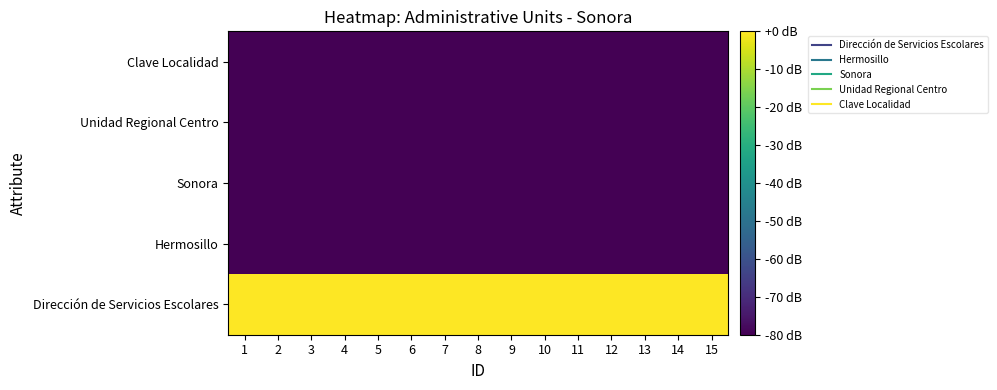

Reading left to right, what are all the values shown in this chart?

Dirección de Servicios Escolares: 1=0.0	2=0.0	3=0.0	4=0.0	5=0.0	6=0.0	7=0.0	8=0.0	9=0.0	10=0.0	11=0.0	12=0.0	13=0.0	14=0.0	15=0.0
Hermosillo: 1=-80.0	2=-80.0	3=-80.0	4=-80.0	5=-80.0	6=-80.0	7=-80.0	8=-80.0	9=-80.0	10=-80.0	11=-80.0	12=-80.0	13=-80.0	14=-80.0	15=-80.0
Sonora: 1=-80.0	2=-80.0	3=-80.0	4=-80.0	5=-80.0	6=-80.0	7=-80.0	8=-80.0	9=-80.0	10=-80.0	11=-80.0	12=-80.0	13=-80.0	14=-80.0	15=-80.0
Unidad Regional Centro: 1=-80.0	2=-80.0	3=-80.0	4=-80.0	5=-80.0	6=-80.0	7=-80.0	8=-80.0	9=-80.0	10=-80.0	11=-80.0	12=-80.0	13=-80.0	14=-80.0	15=-80.0
Clave Localidad: 1=-80.0	2=-80.0	3=-80.0	4=-80.0	5=-80.0	6=-80.0	7=-80.0	8=-80.0	9=-80.0	10=-80.0	11=-80.0	12=-80.0	13=-80.0	14=-80.0	15=-80.0